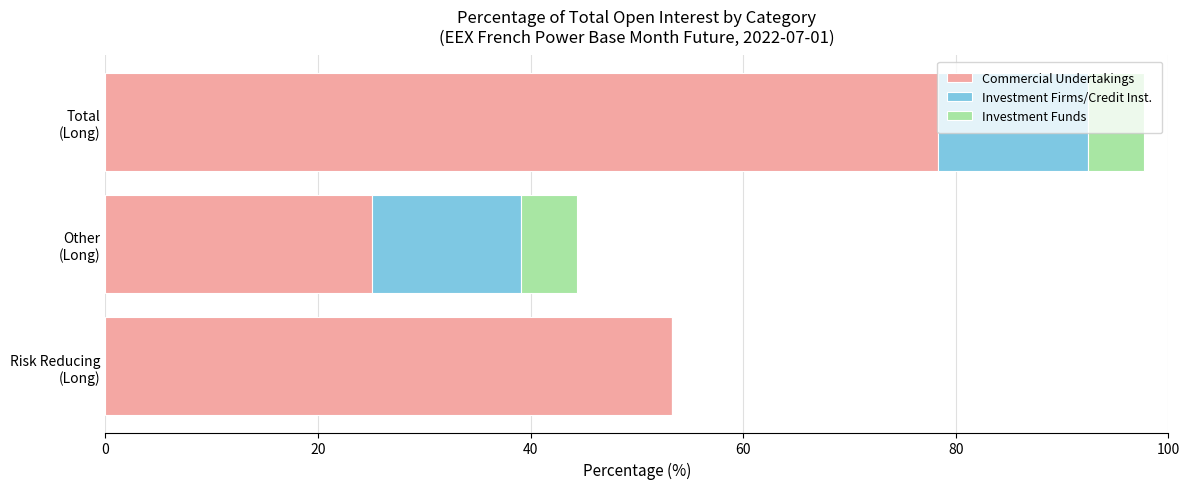

What is the maximum value for Commercial Undertakings?

78.4